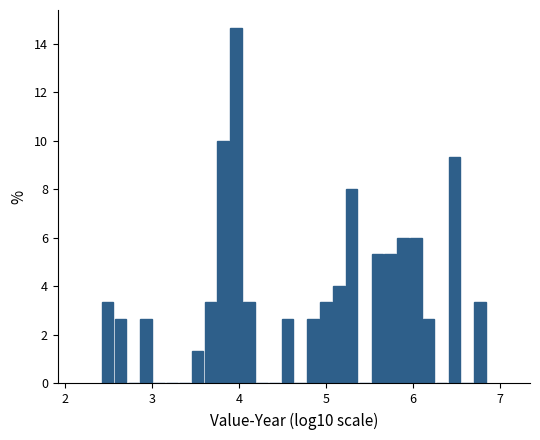

Read against the x-axis, roughly where is the centre of the tallest bar?

4.0